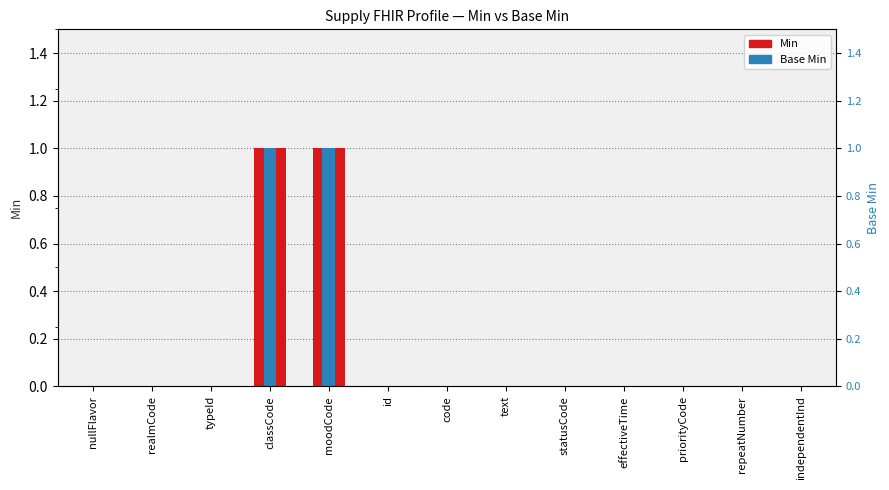

Which series has the largest total across all categories?

Min